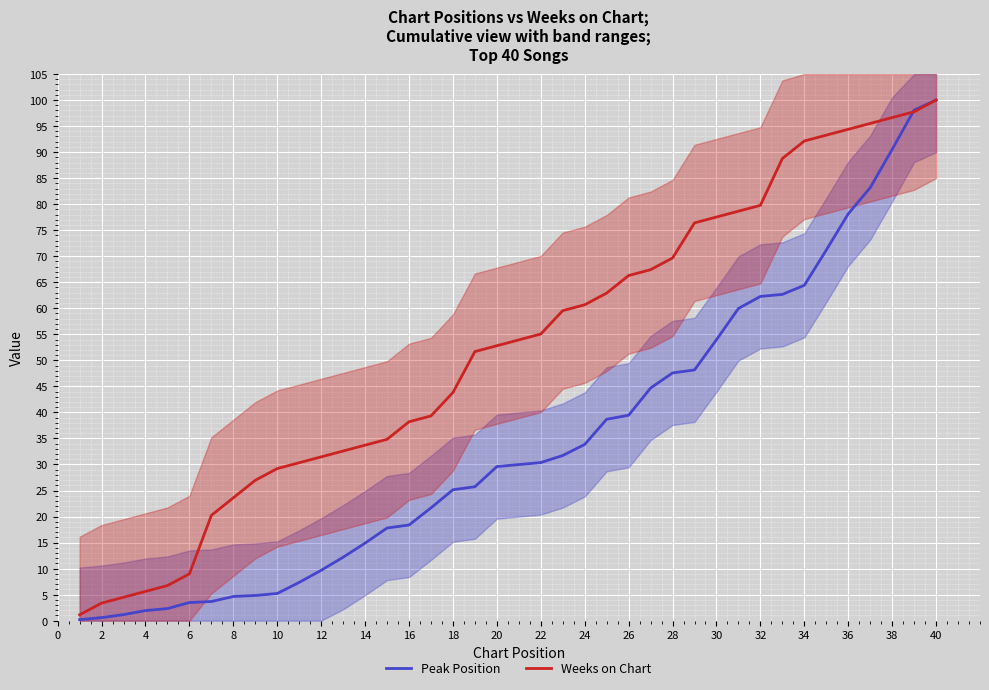

Is it true that Weeks on Chart equals 60.7 at 24?

True